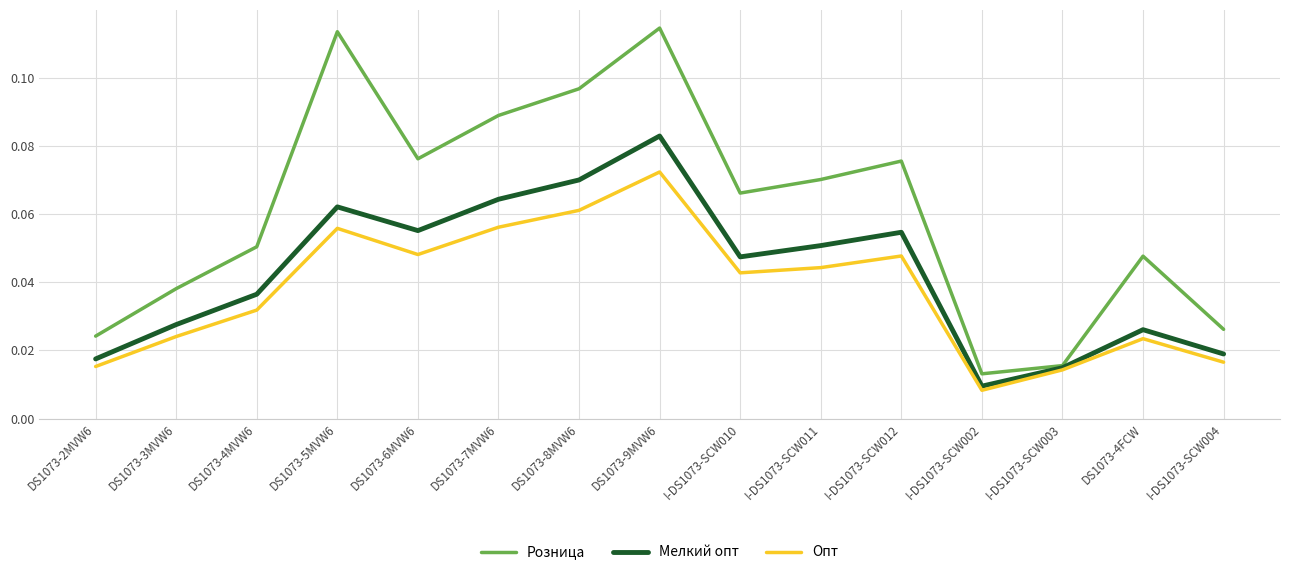

At which label does Розница reach its minimum?

I-DS1073-SCW002